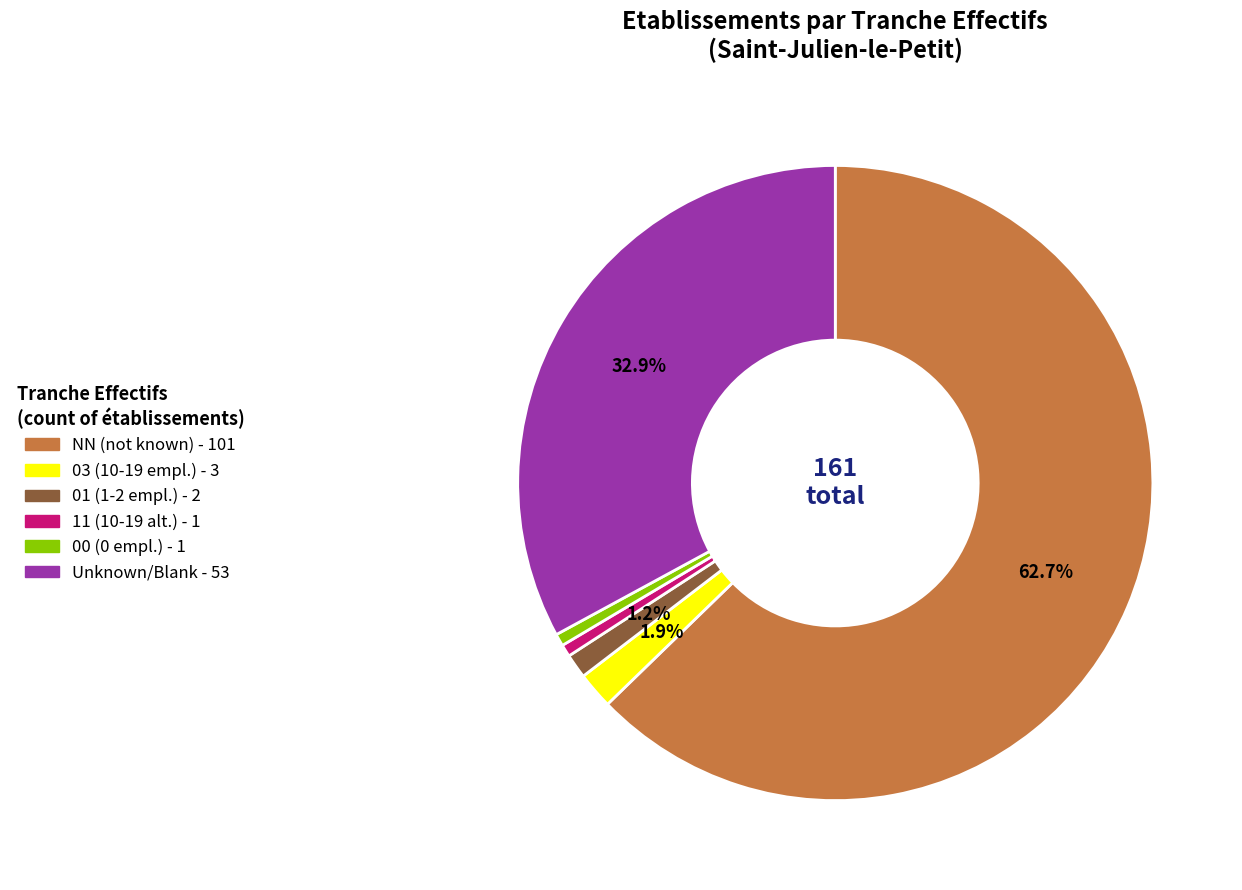

How many segments does this pie chart have?

6